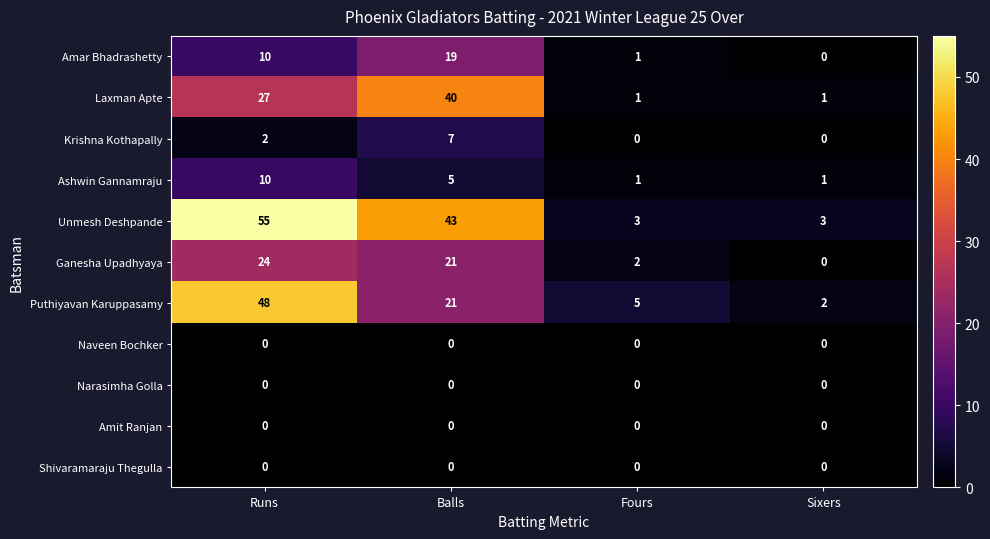

The value of Amar Bhadrashetty at Sixers is 0. True or false?

True